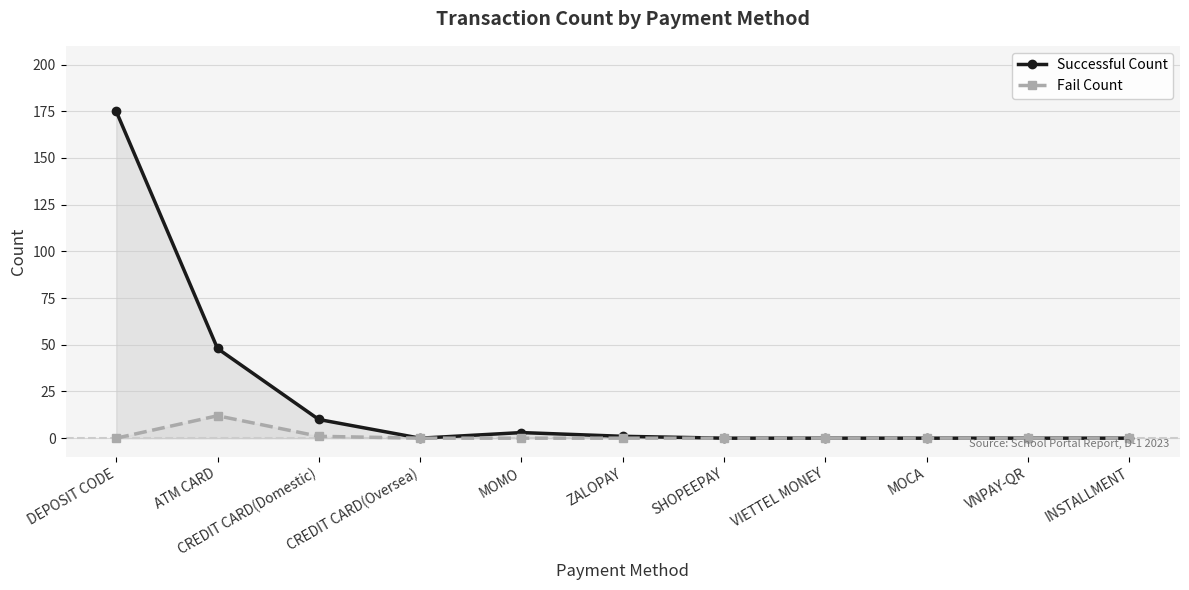

Rank the series by their maximum value, from lowest to highest.

Fail Count, Successful Count